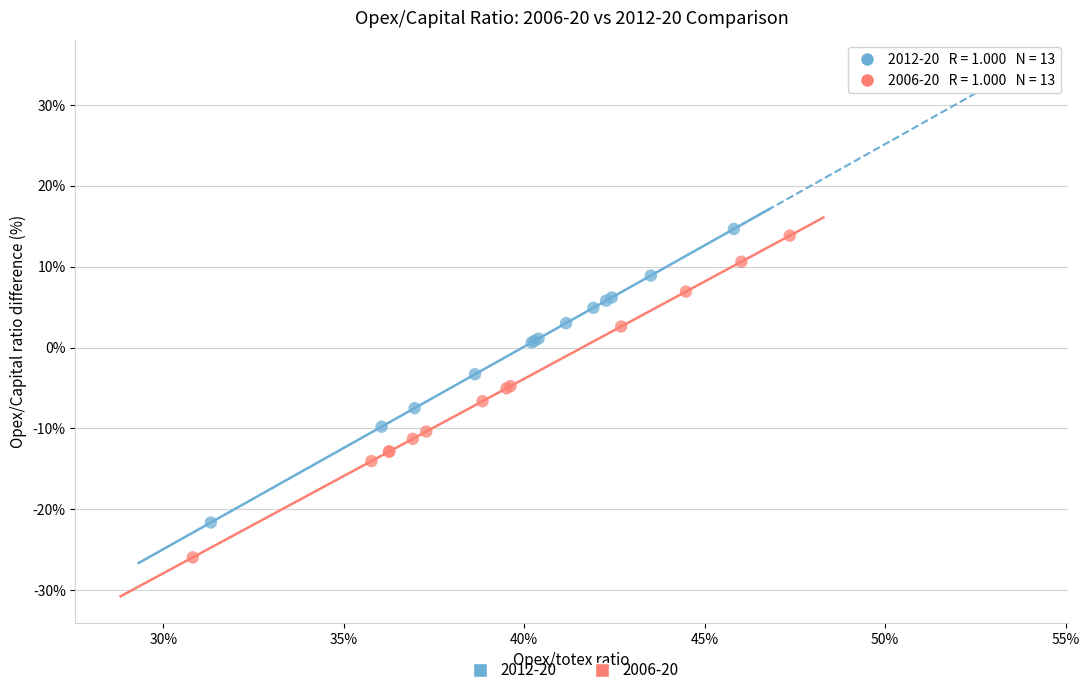

What are all the series names shown in the legend?

2012-20, 2006-20